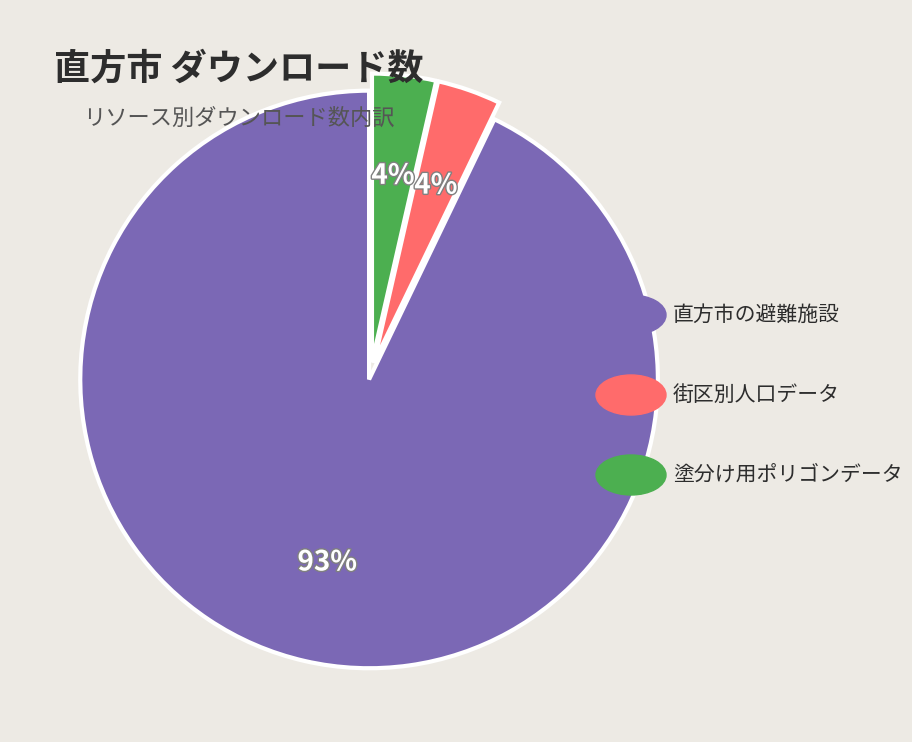

Is there a majority slice in this chart?

Yes